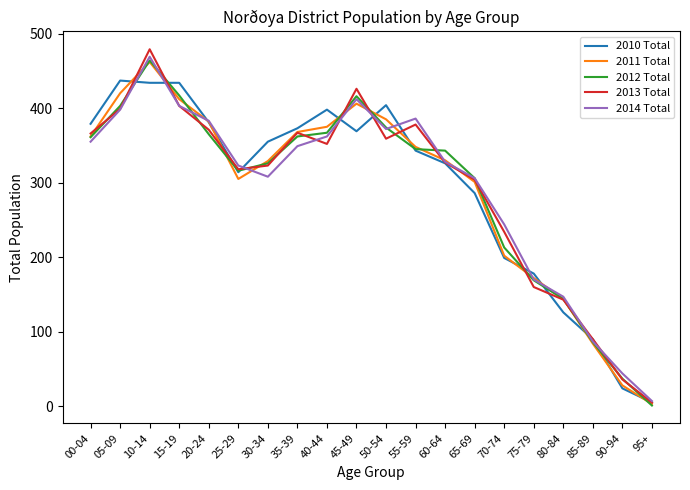

Is it true that 2014 Total equals 323 at 25-29?

True